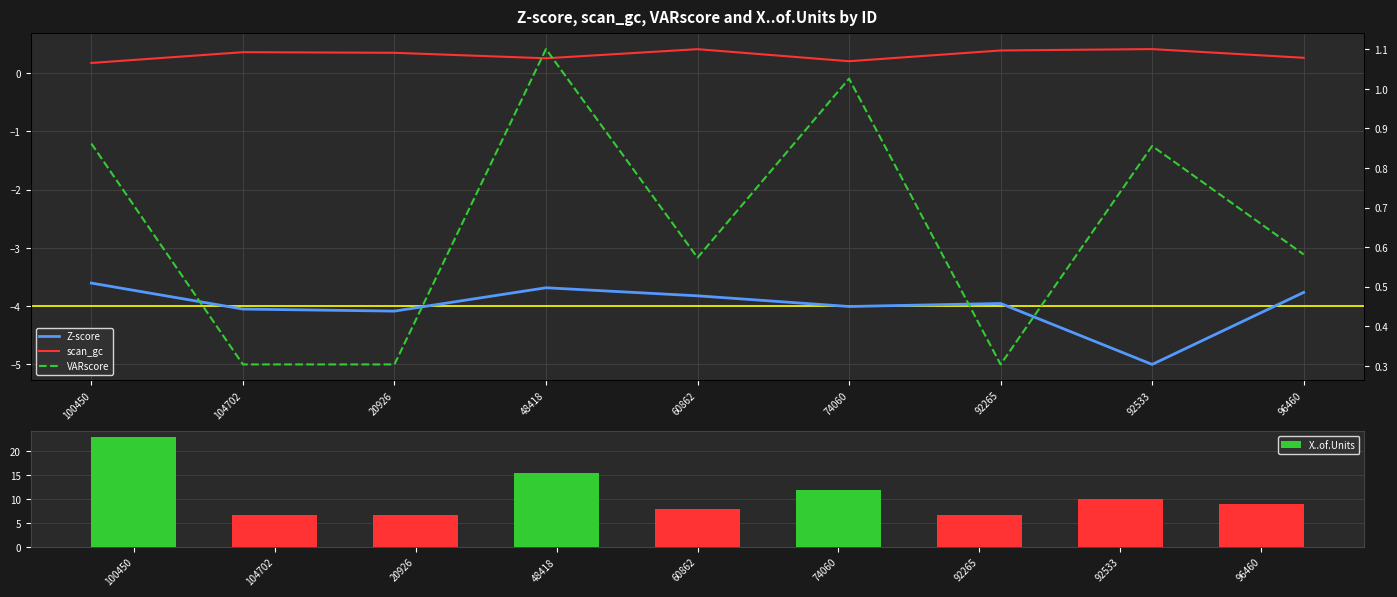

What is the sum of the X..of.Units values at 74060 and 96460?

21.0